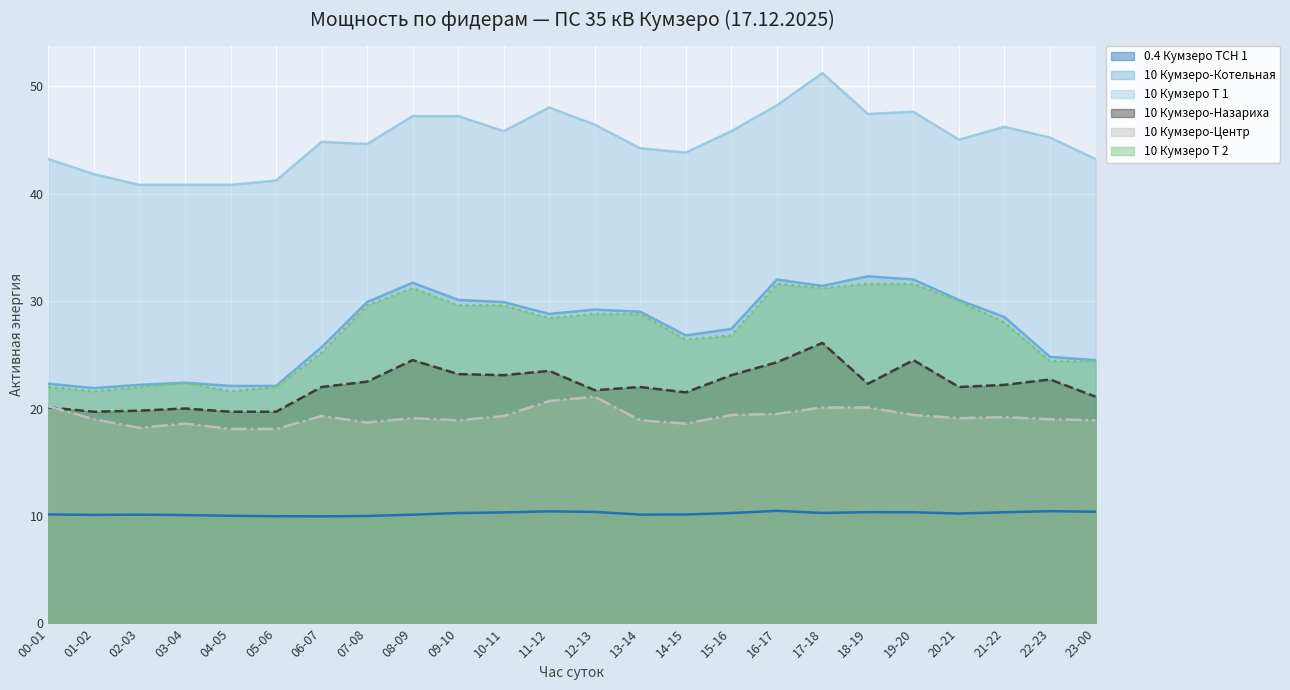

The 10 Кумзеро Т 2 series shows 49.9 at 07-08. True or false?

False